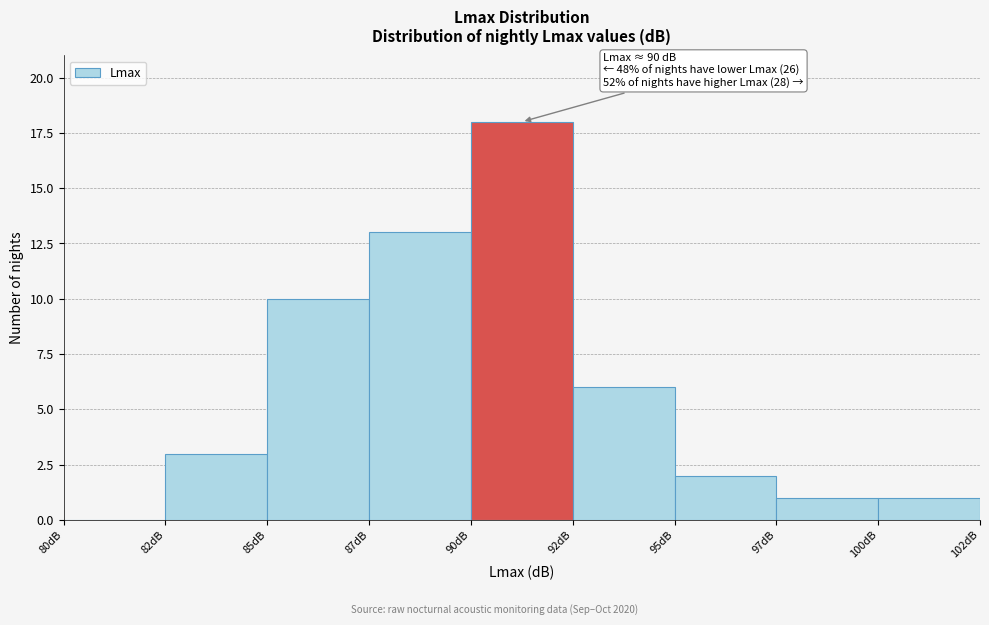

Reading right to left, transcribe all the data shown in this chart.

100dB=1	97dB=1	95dB=2	92dB=6	90dB=18	87dB=13	85dB=10	82dB=3	80dB=0